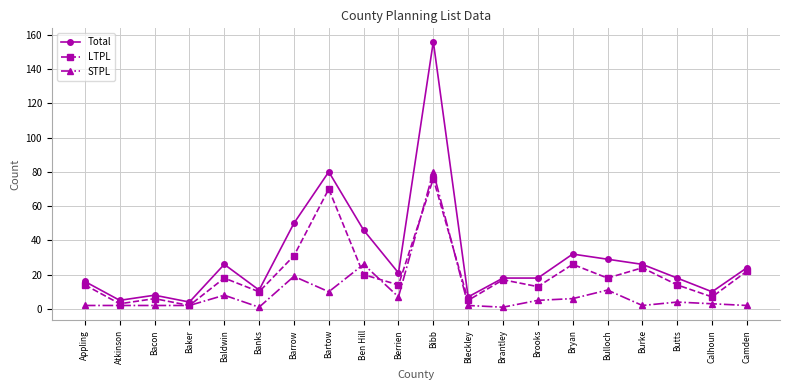

The value of STPL at Ben Hill is 8. True or false?

False